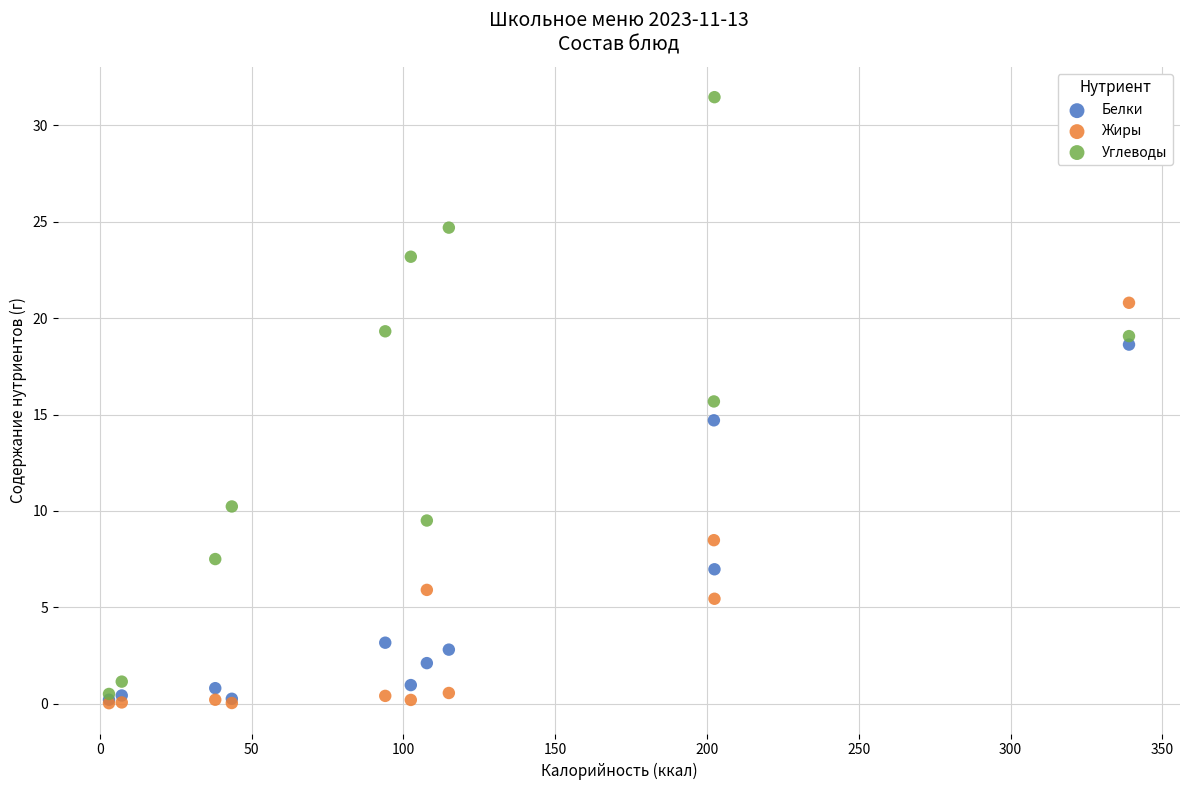

What are all the series names shown in the legend?

Белки, Жиры, Углеводы